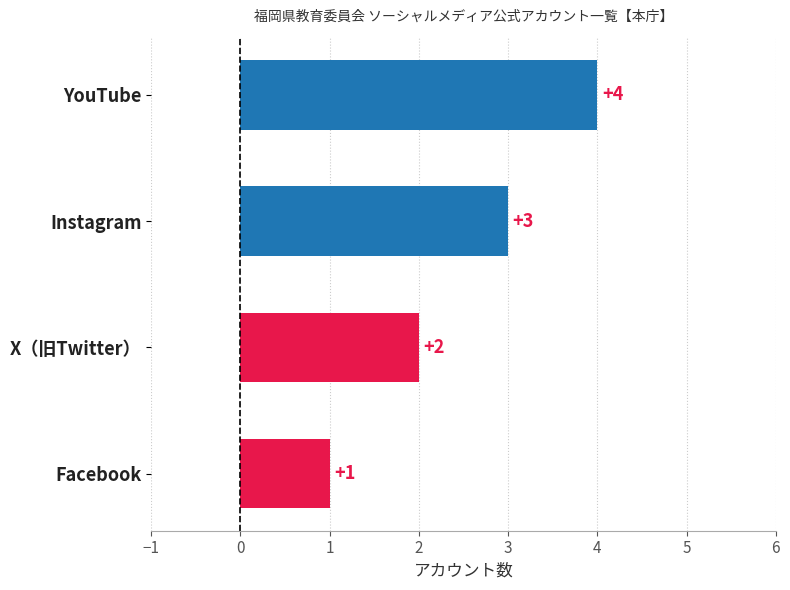

Are the bars horizontal?

Yes